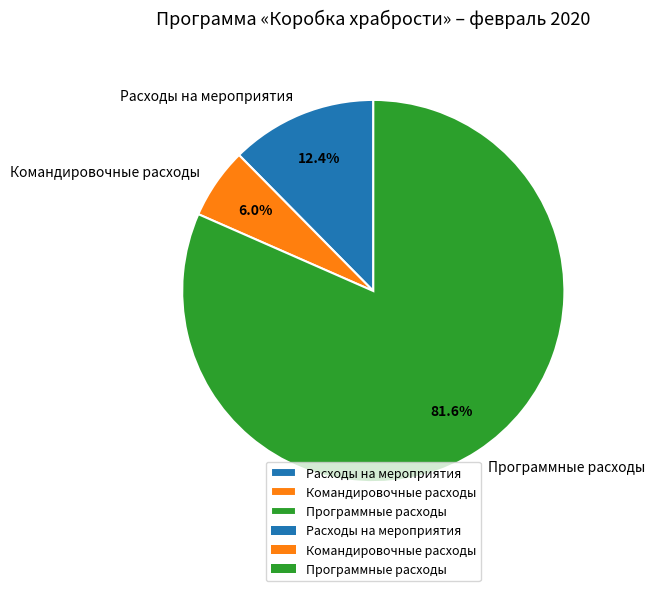

To the nearest percent, what is the combined percentage of Командировочные расходы and Программные расходы?

88%